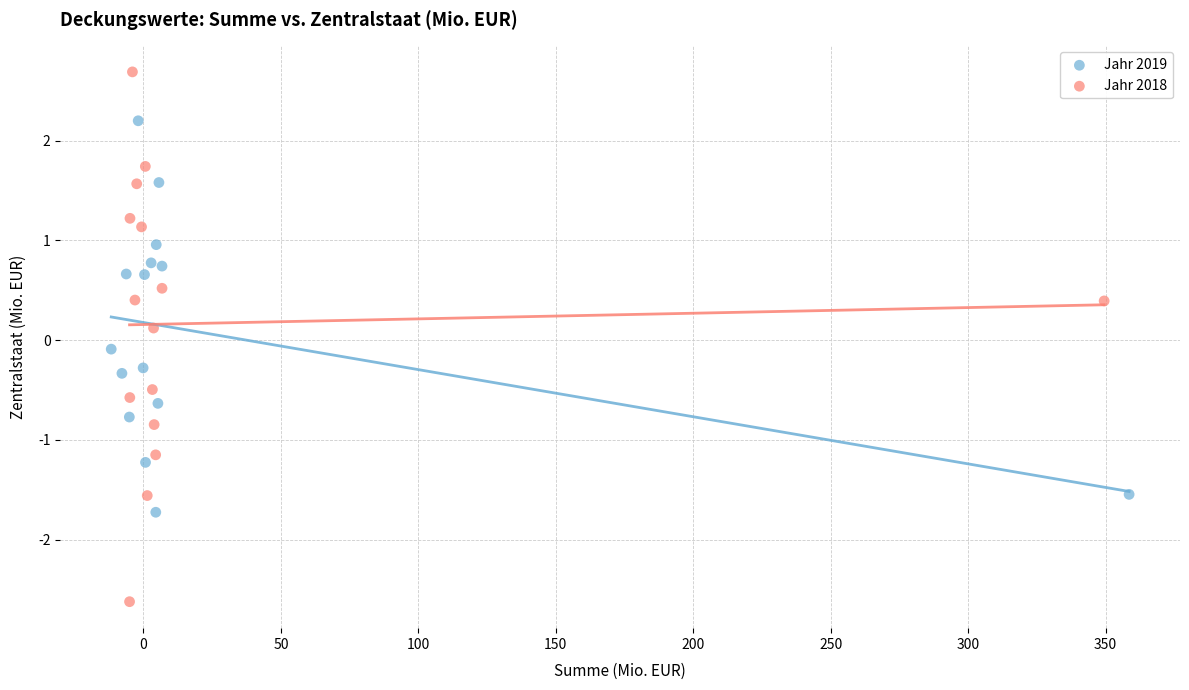

Which series reaches the minimum Y coordinate?

Jahr 2018